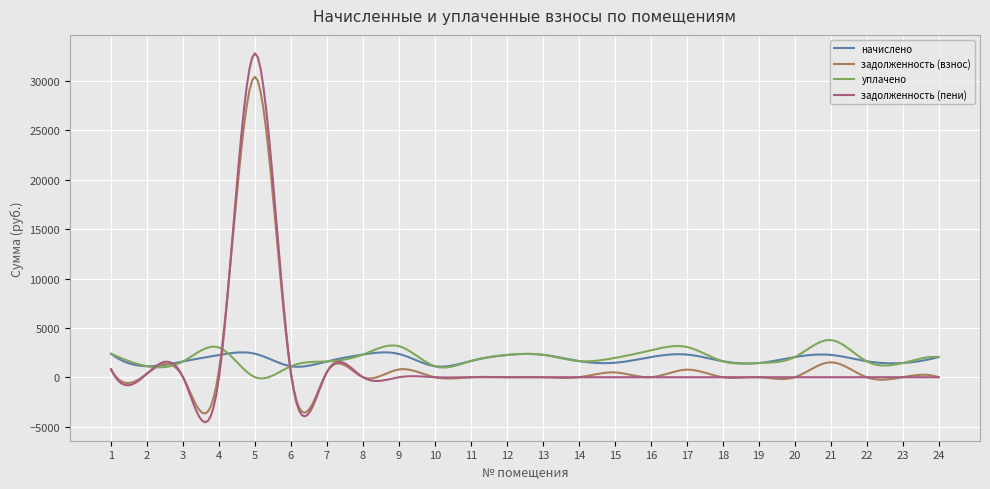

What is the maximum value shown in the chart?

32814.3